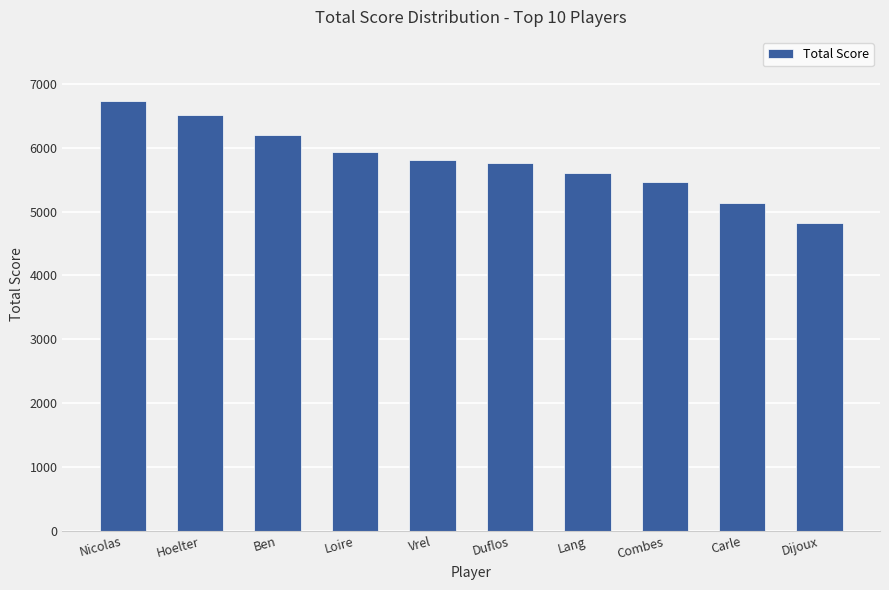

Reading right to left, list all the values displayed in this chart.

Dijoux=4819.5	Carle=5132.5	Combes=5470.2	Lang=5609.4	Duflos=5768.8	Vrel=5801.3	Loire=5936.3	Ben=6200.2	Hoelter=6515.7	Nicolas=6727.5